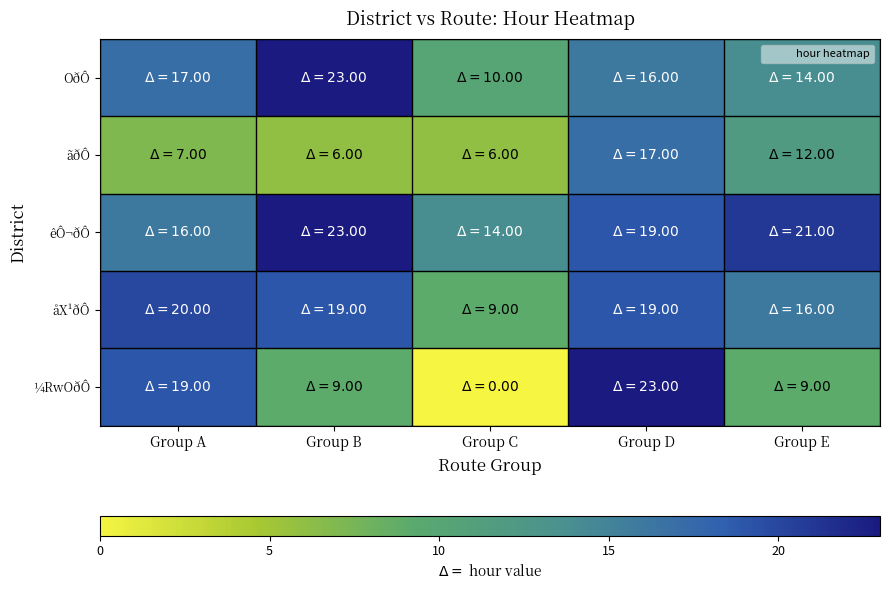

At which category does the chart reach its minimum across all series?

Group C